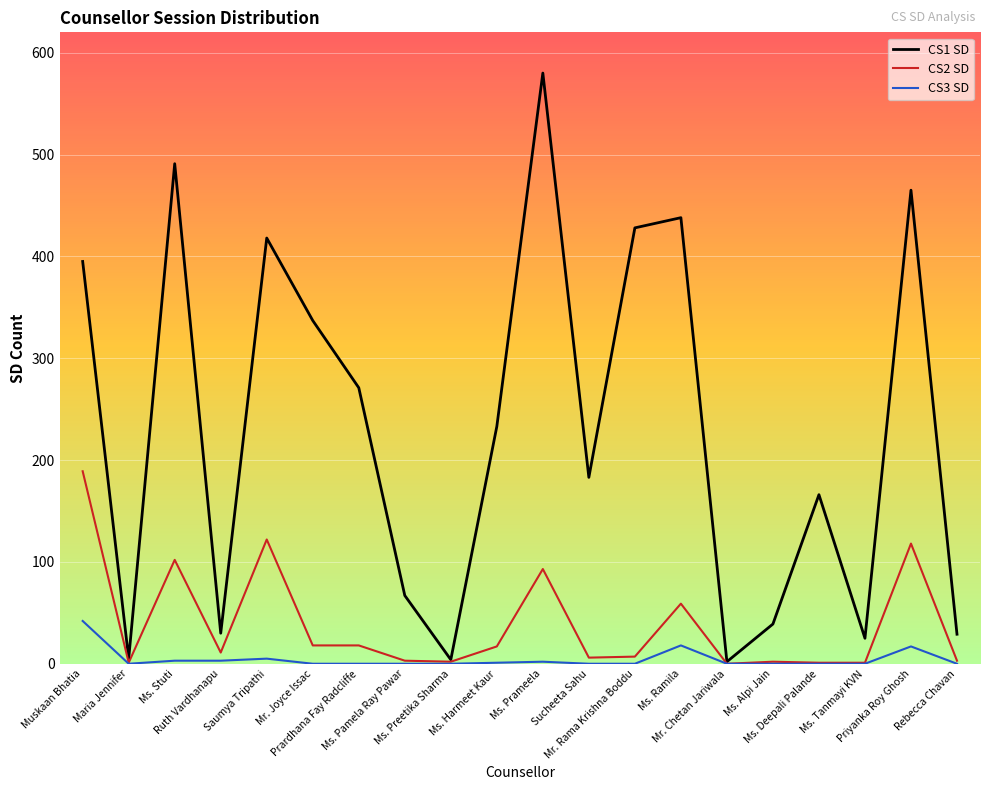

Does the chart display data point markers on the line(s)?

No